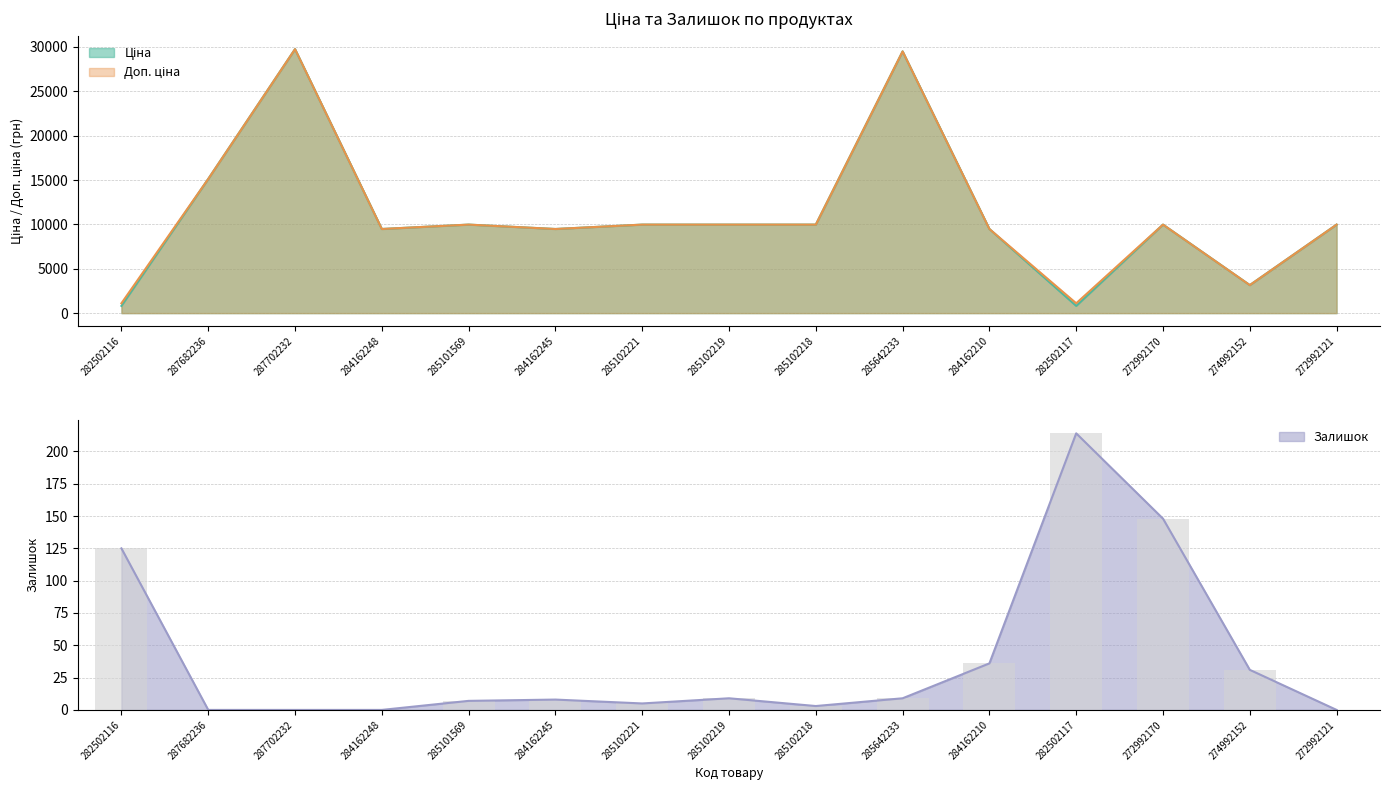

Is it true that Залишок equals 5.0 at 285102221?

True